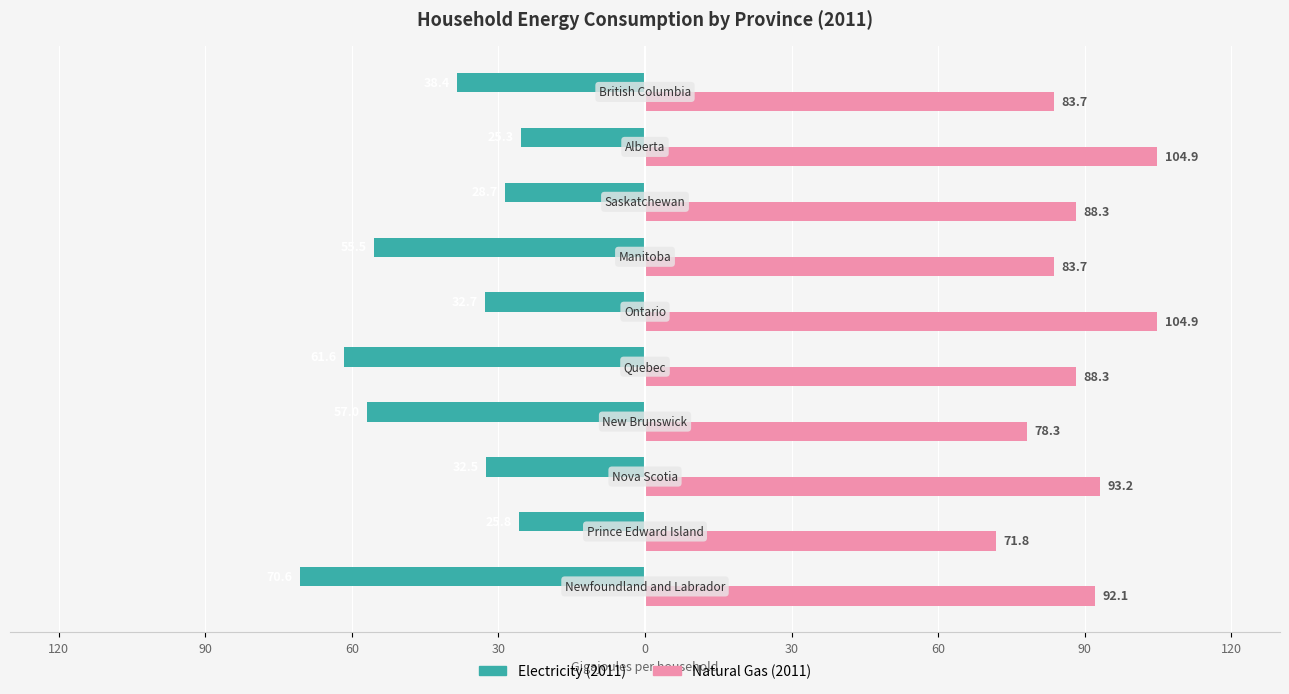

What are all the series names shown in the legend?

Electricity (2011), Natural Gas (2011)